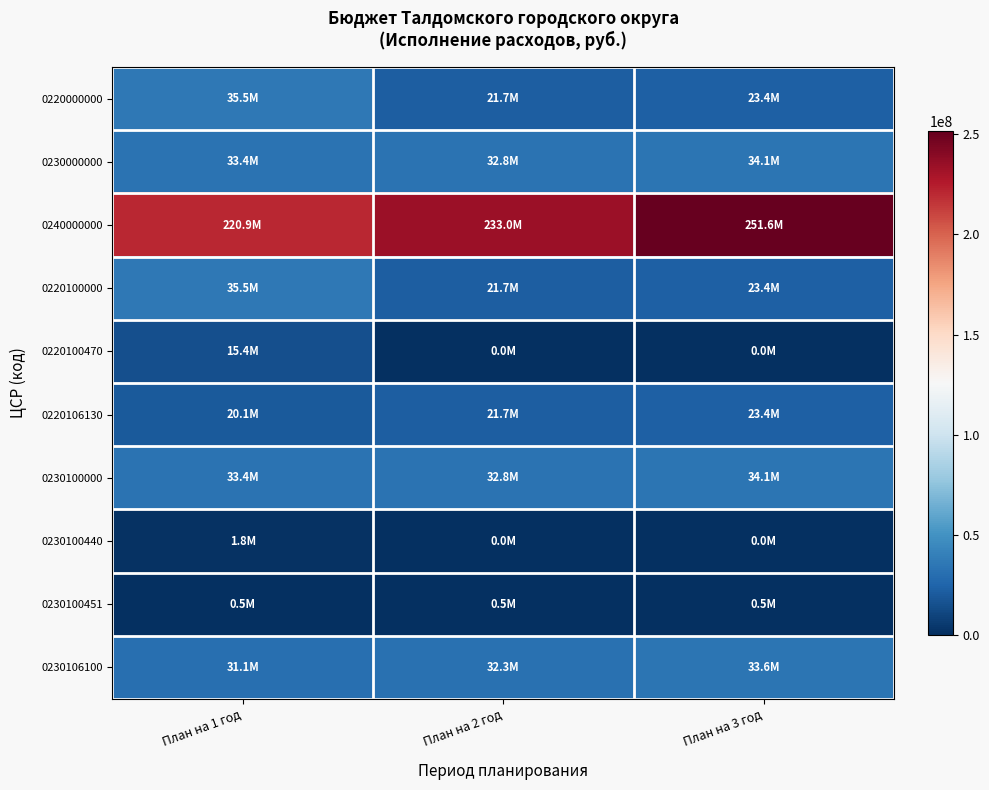

Which series has the widest spread of values?

0240000000